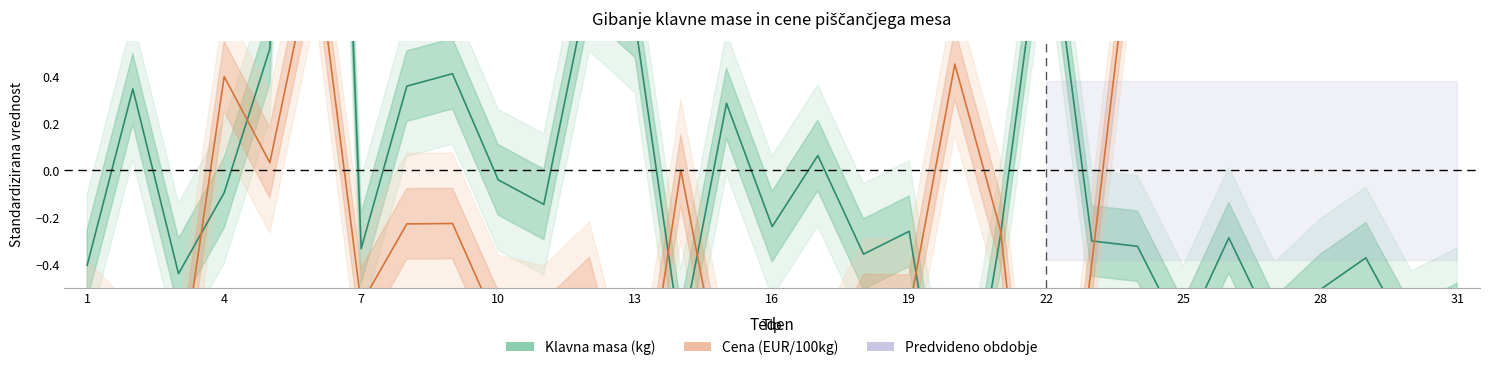

What is the highest value of the Cena (EUR/100kg) series?

1.8